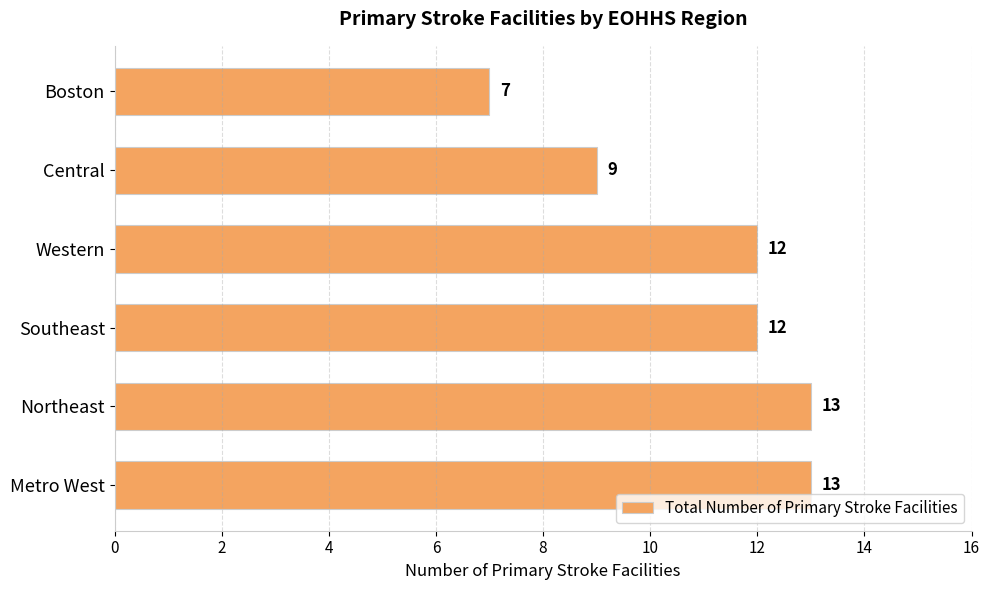

The chart shows a value of 2 at Boston. True or false?

False